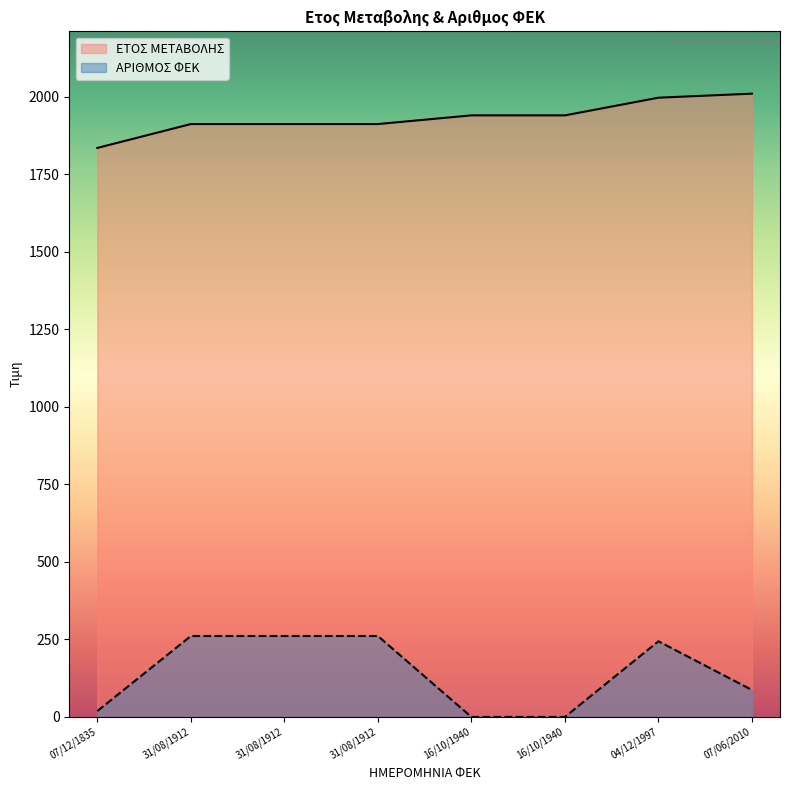

Which label corresponds to the largest value in the chart?

07/06/2010